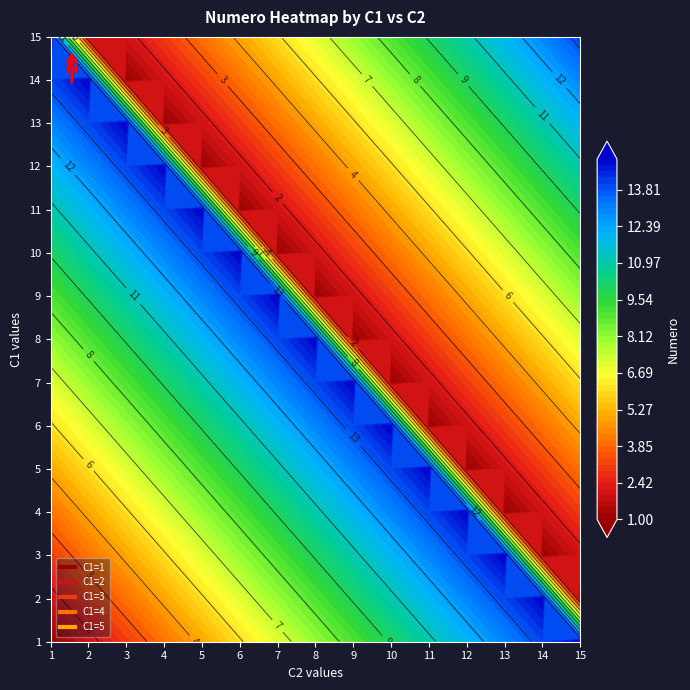

Rank the series at 8 from lowest to highest value.

8, 9, 10, 11, 12, 13, 14, 15, 1, 2, 3, 4, 5, 6, 7